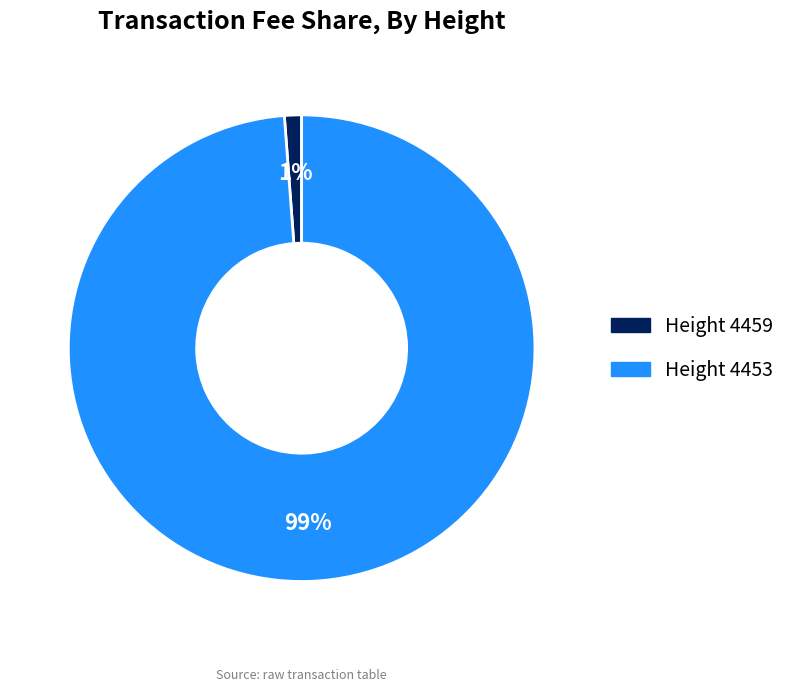

To the nearest percent, what is the average slice percentage?

50%